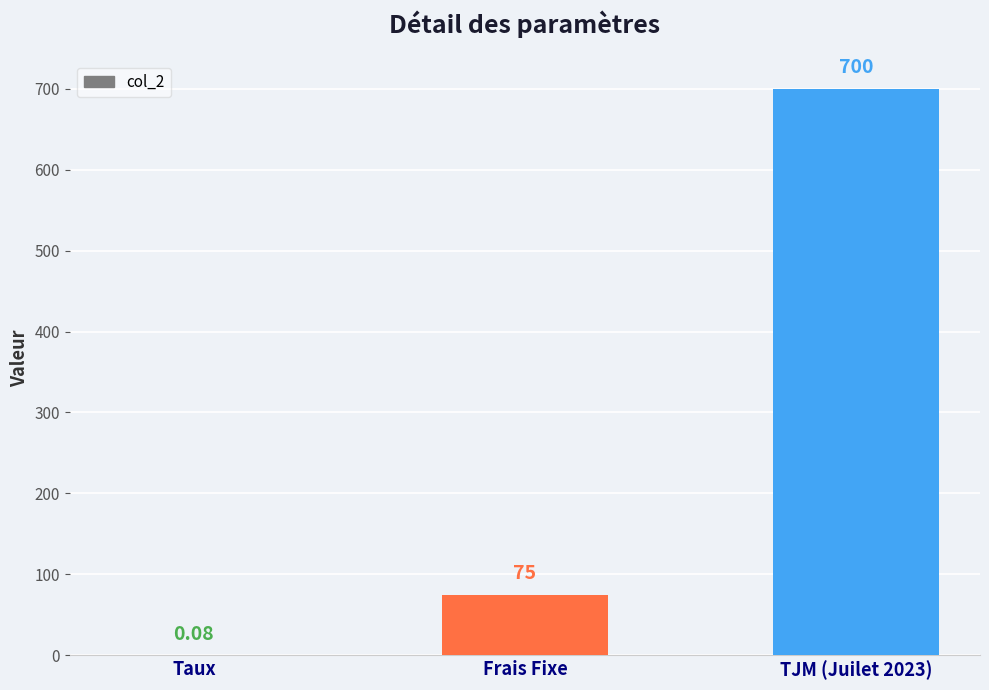

Where is the data nearest to the value 350?

Frais Fixe